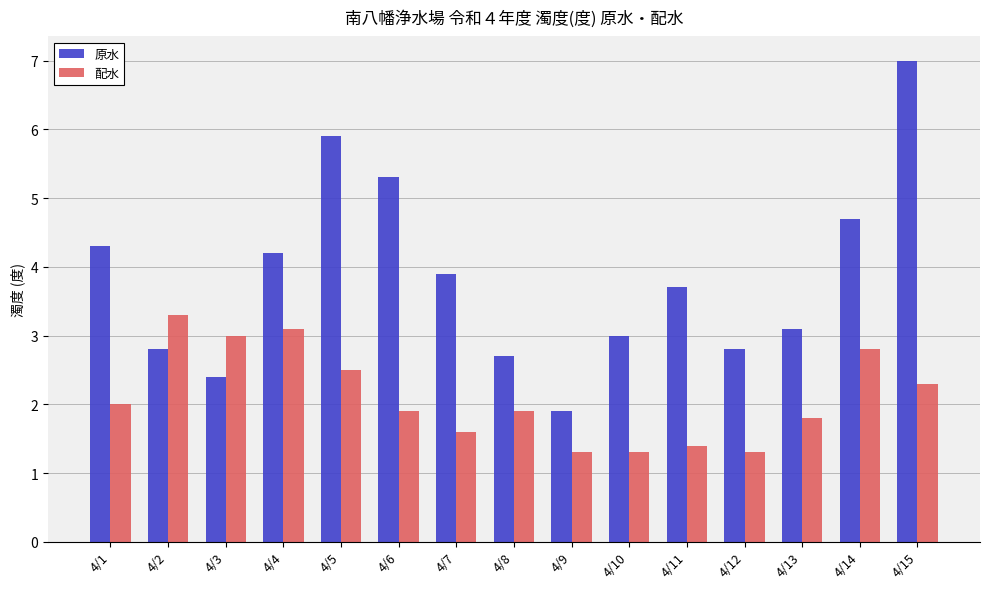

What is the spread (max minus min) of values at 4/1?

2.3